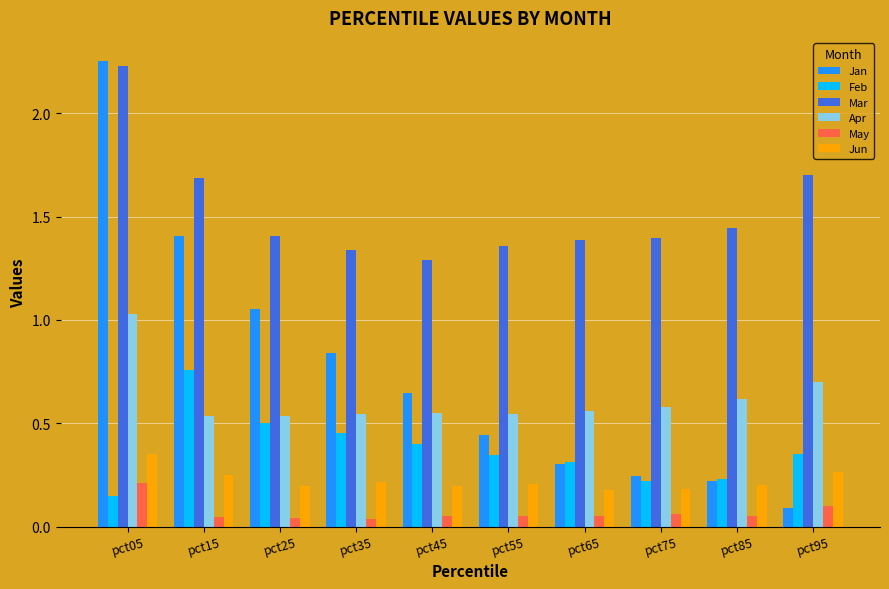

What is the difference between the maximum and minimum values in the Mar series?

0.9